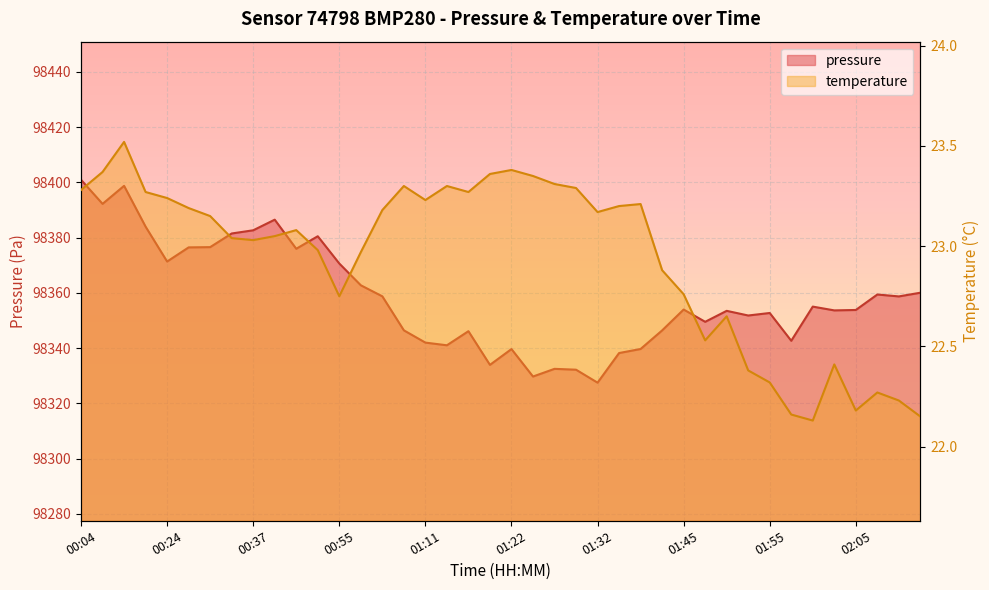

At how many categories does at least one series exceed 74891?

40